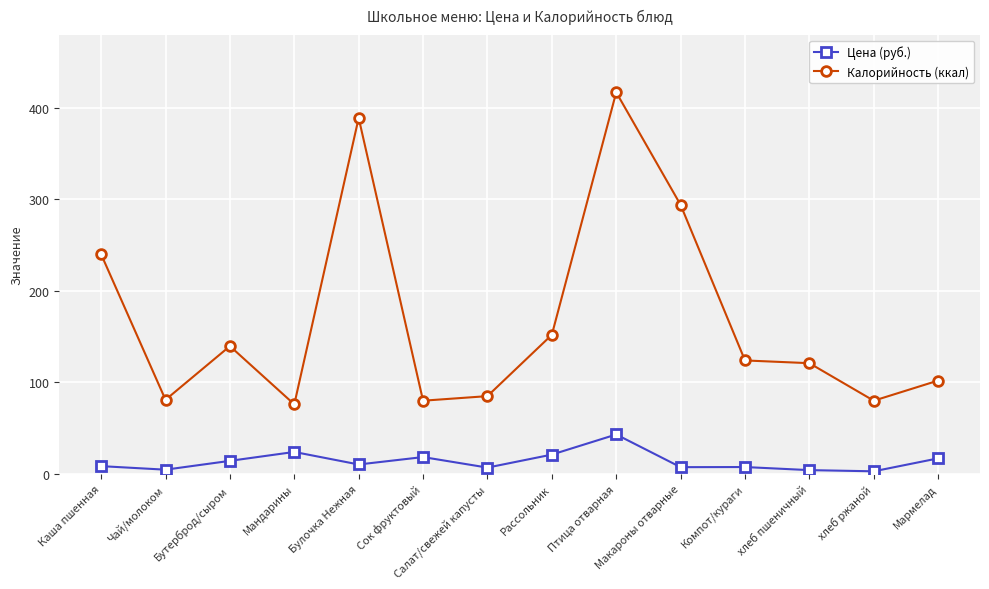

What is the lowest value of the Калорийность (ккал) series?

76.0